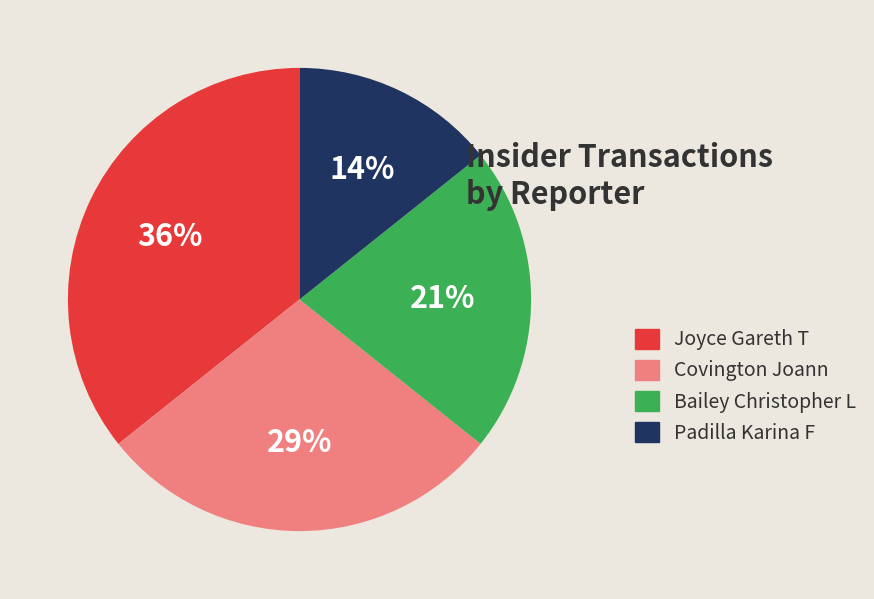

Is there a majority slice in this chart?

No